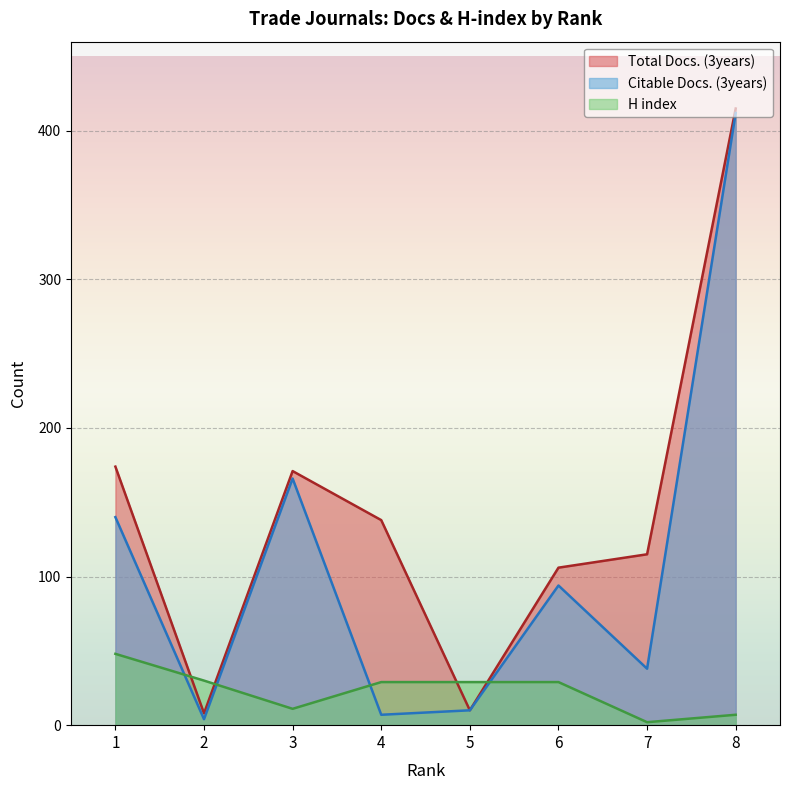

What is the value of the H index point at the 5th from the left?

29